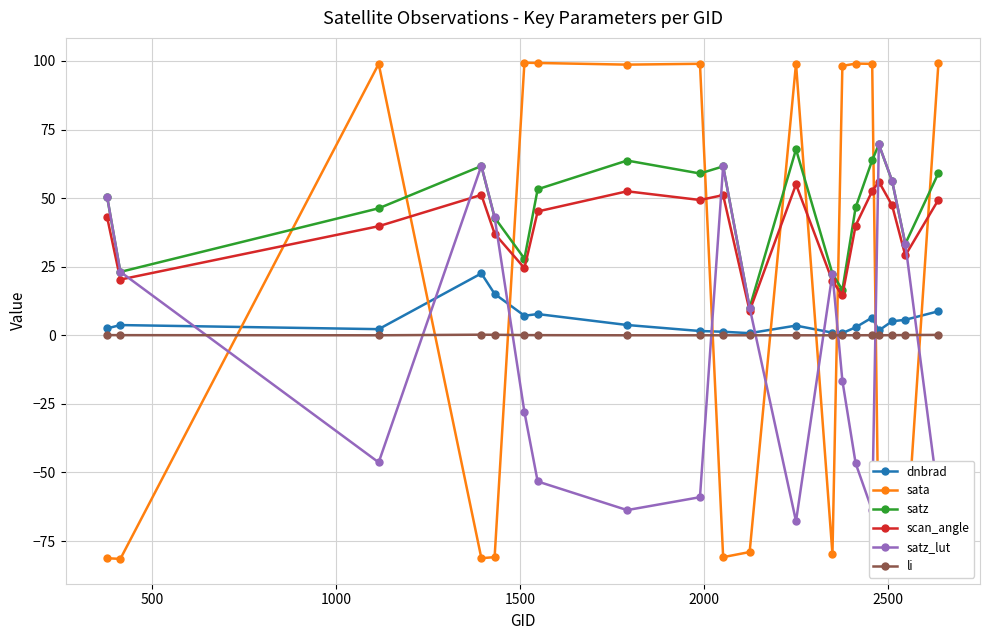

What is the smallest value displayed?

-81.5